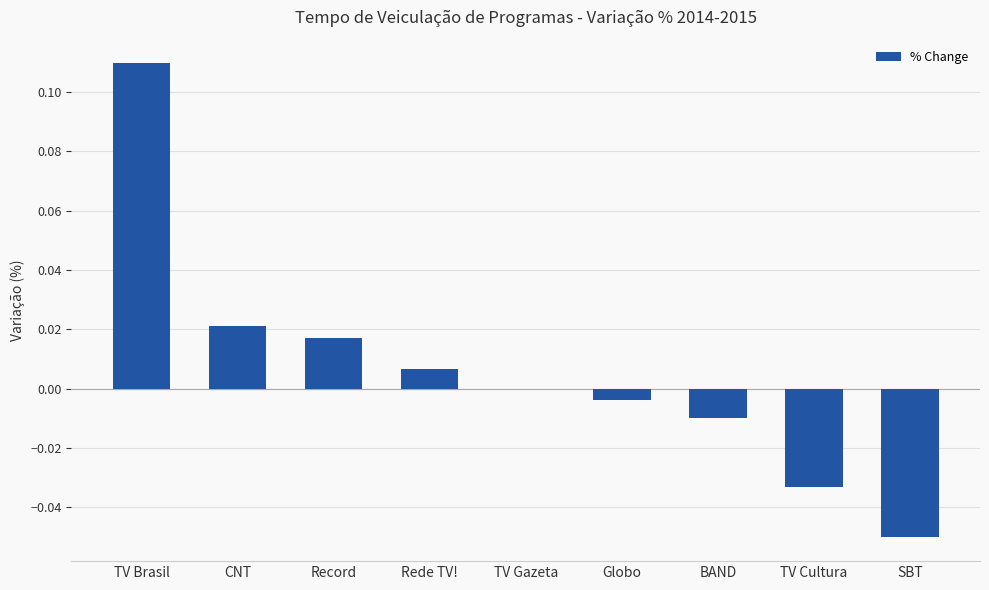

Between TV Gazeta and TV Brasil, which is larger?

TV Brasil